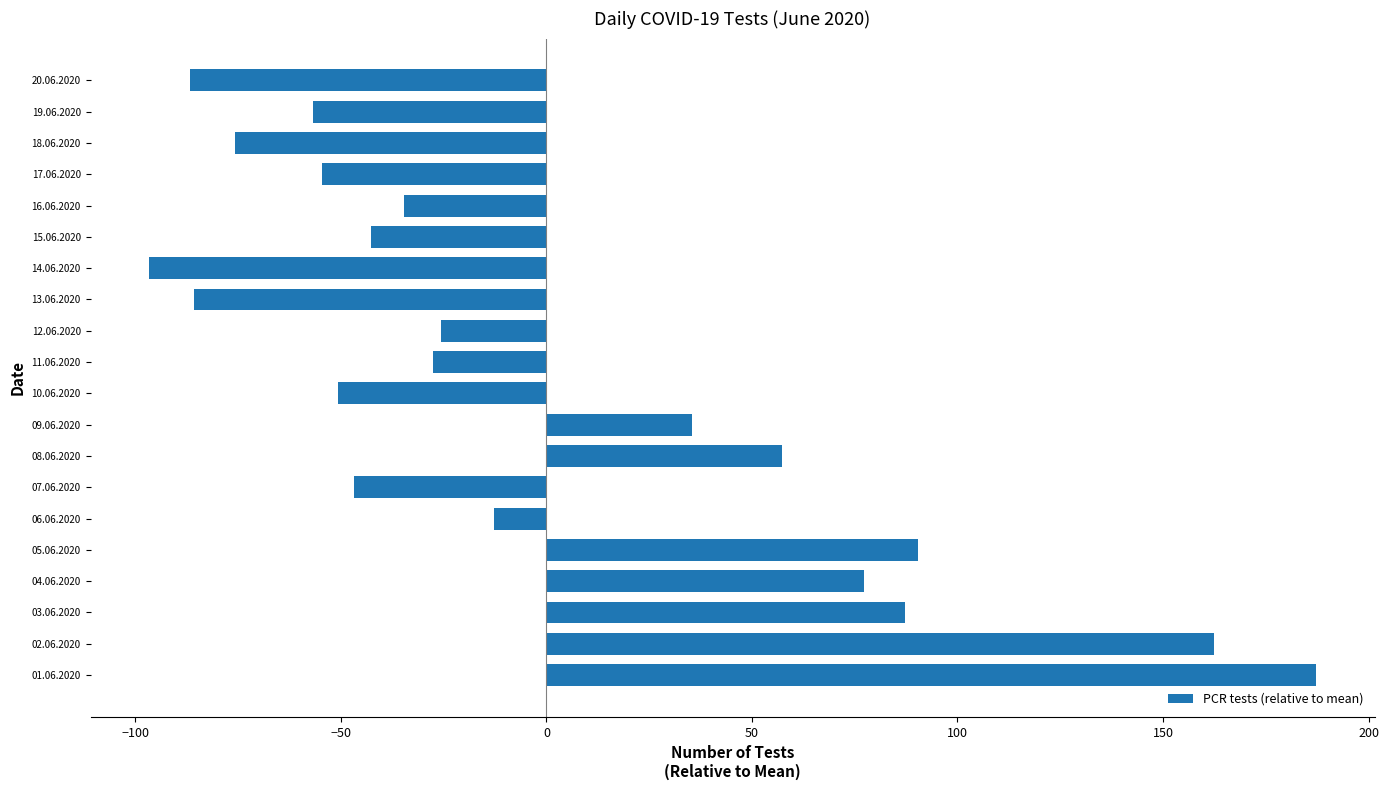

How many positive values are there?

7